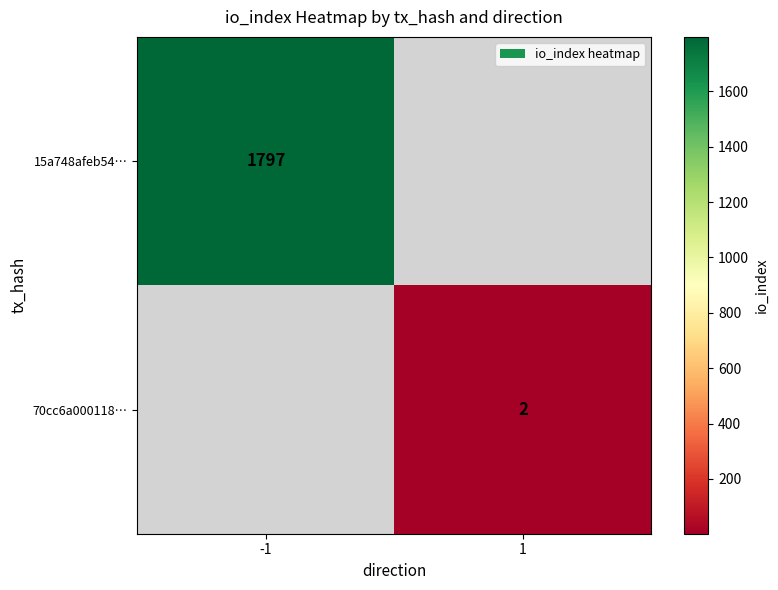

The 70cc6a000118… series shows 1 at 1. True or false?

False